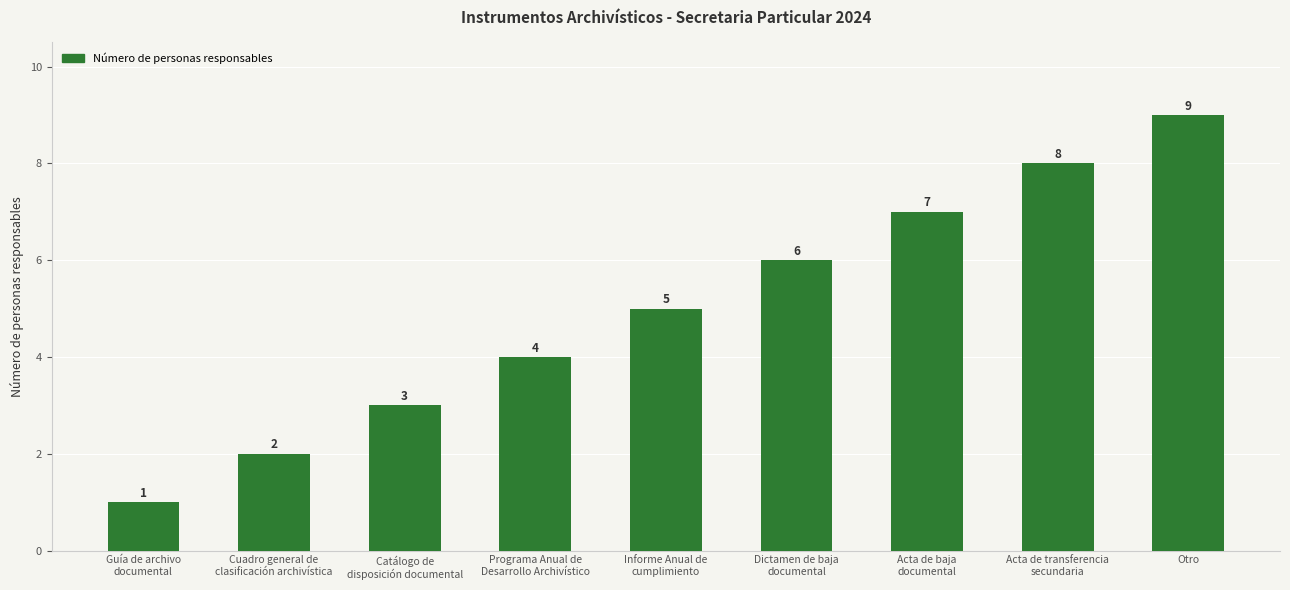

How many categories are shown in the chart?

9